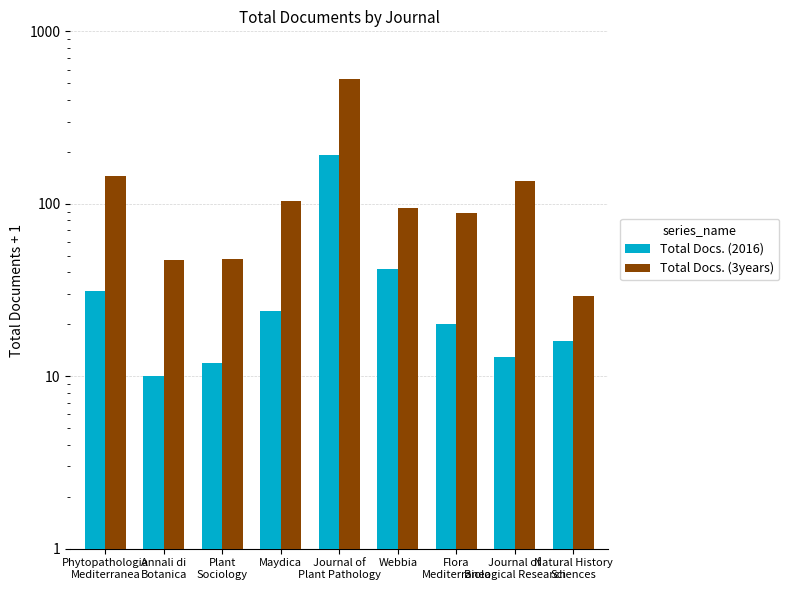

Are the bars grouped side by side (vs. stacked)?

Yes